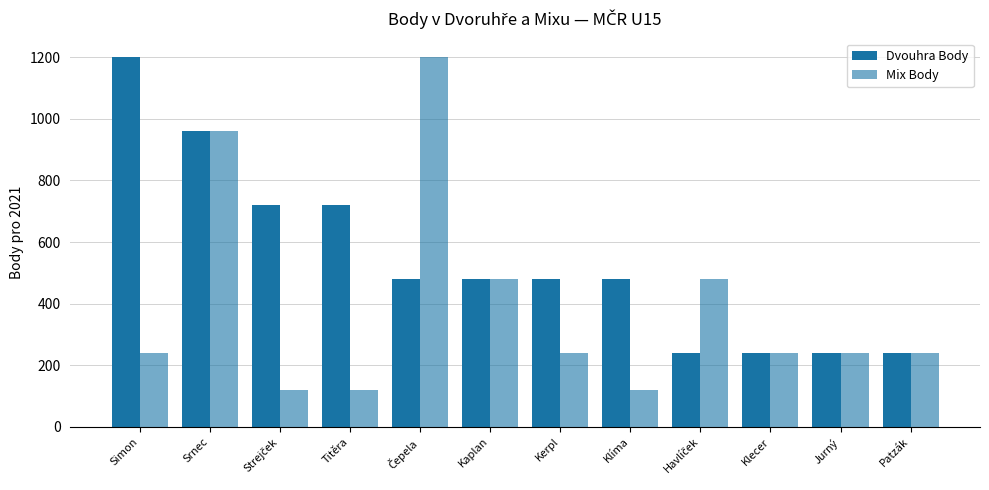

Does the chart contain stacked bars?

No